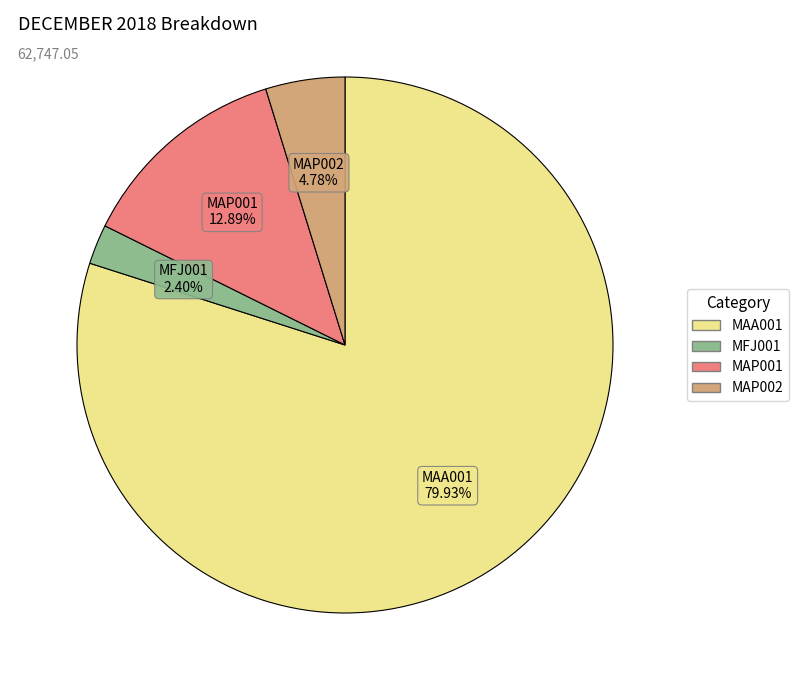

What is the majority slice?

MAA001